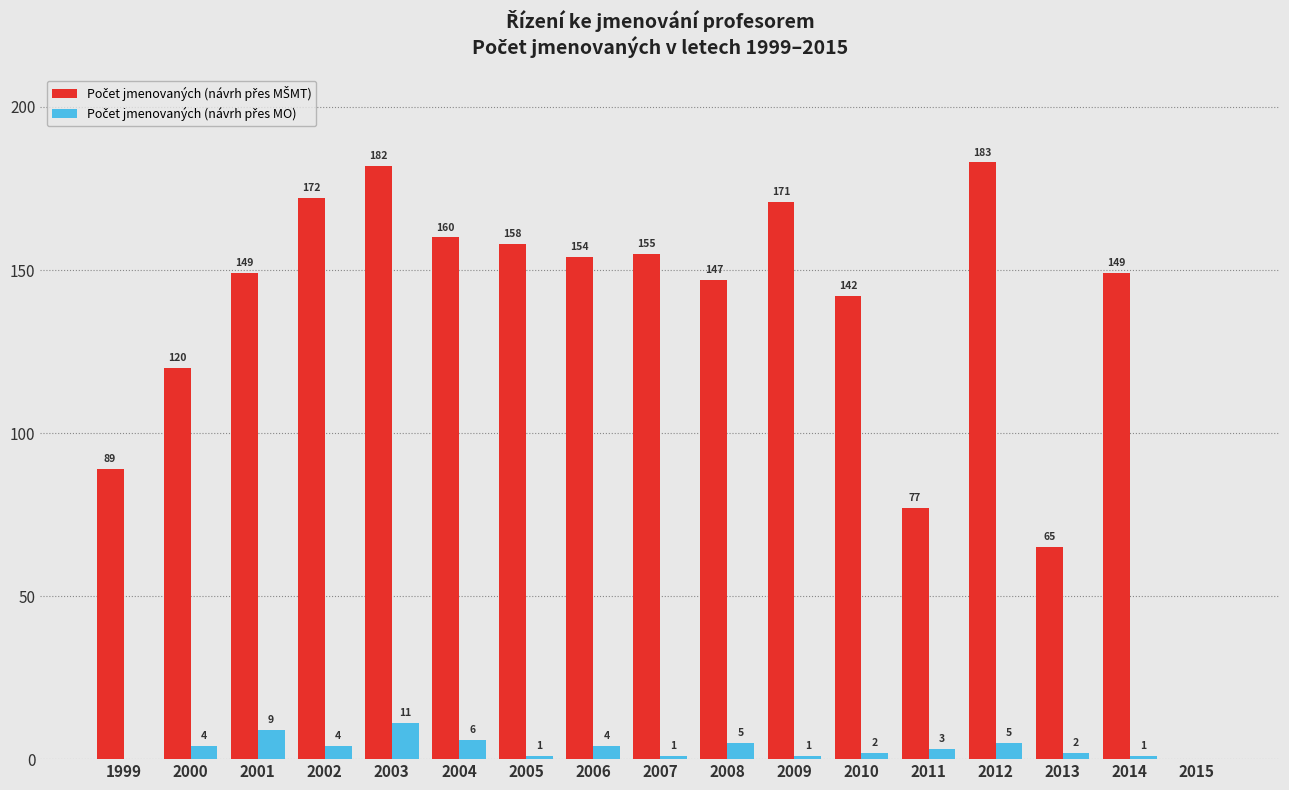

At which category is the sum across all series the highest?

2003